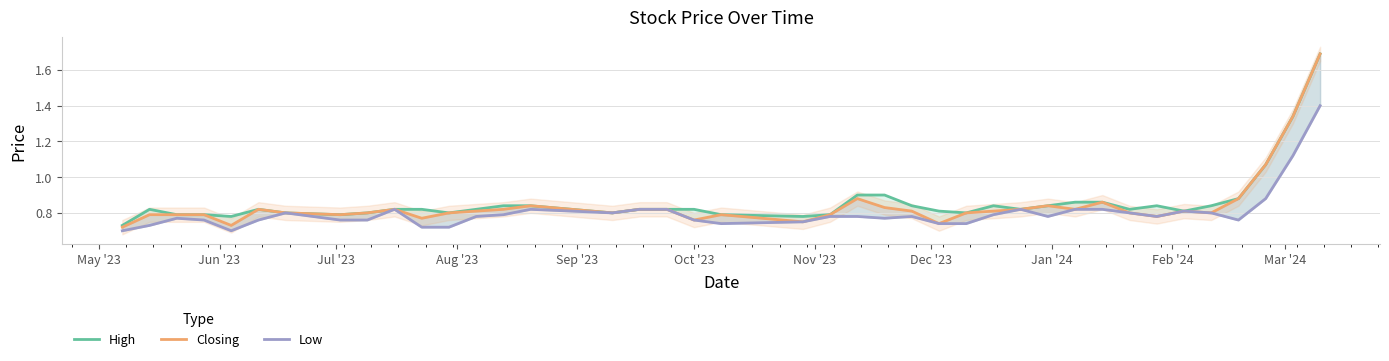

In Low, how many points are lower than both neighbors (excluding endpoints)?

7